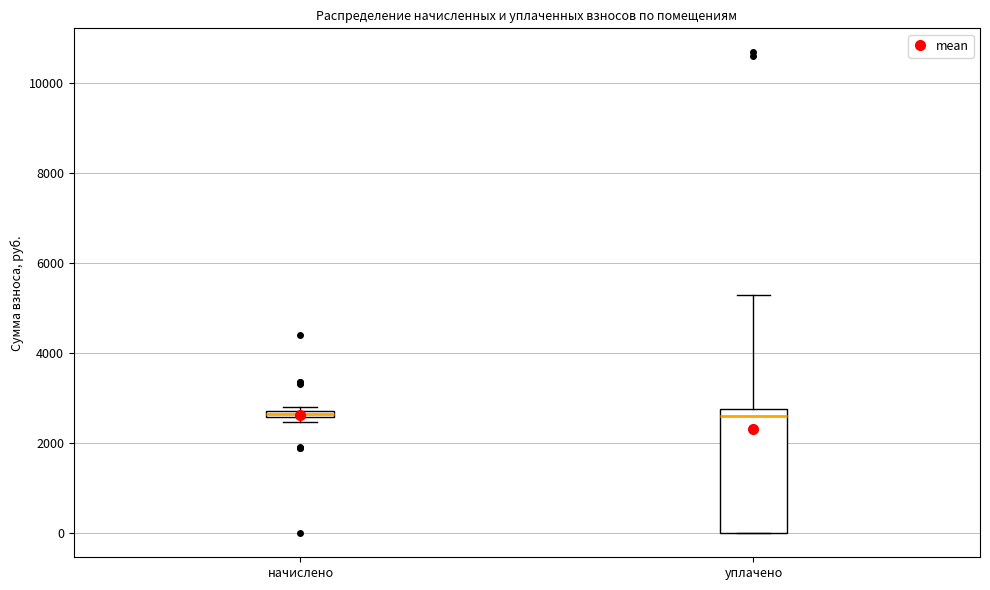

Where is the upper edge of the box for начислено on the y-axis? The values are not printed on the chart, so give them approximately, as read against the axis.

2800